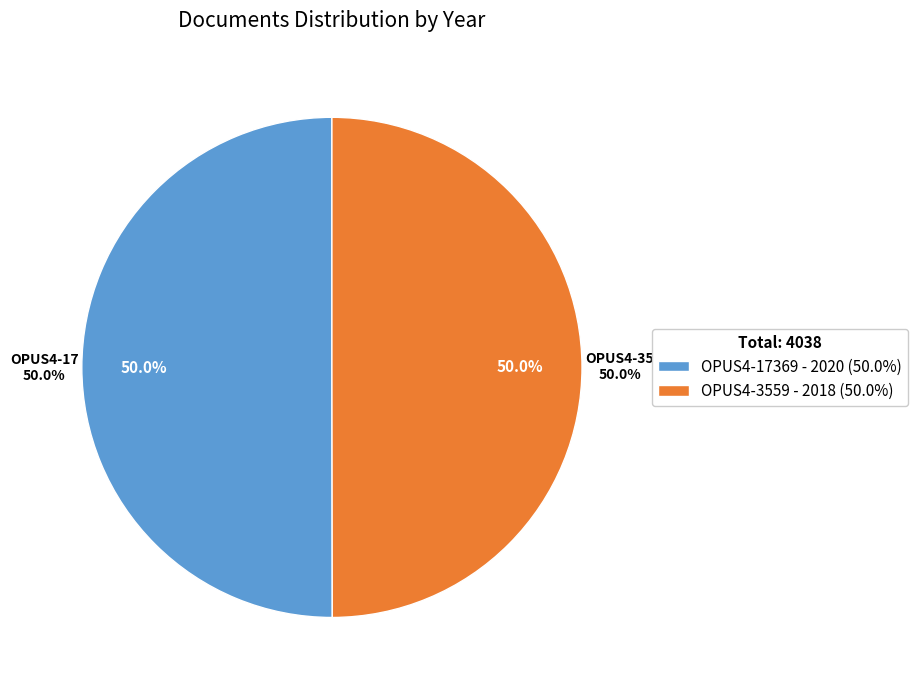

True or false: OPUS4-17369 accounts for 50% of the total.

True